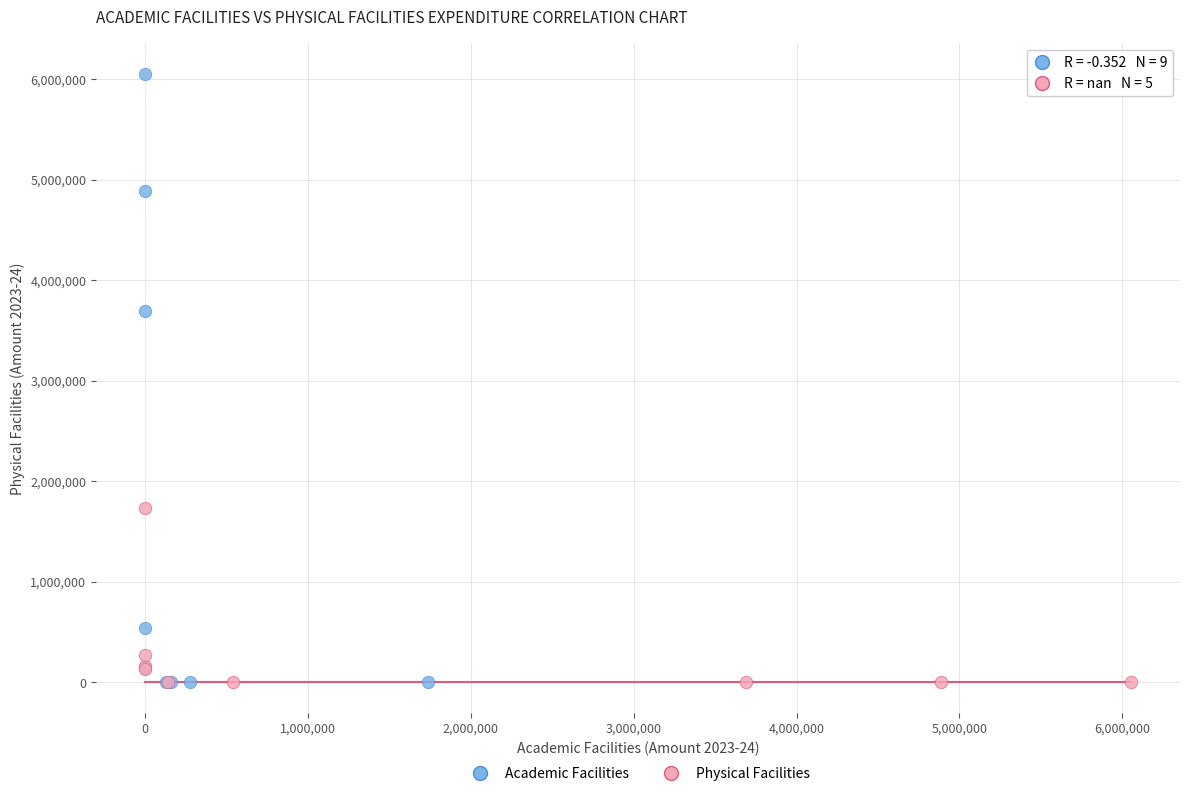

Which series has the largest Y range (max minus min)?

Academic Facilities